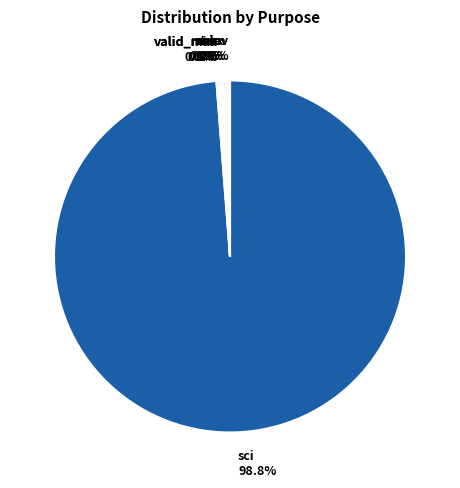

Does any single category account for the majority?

Yes